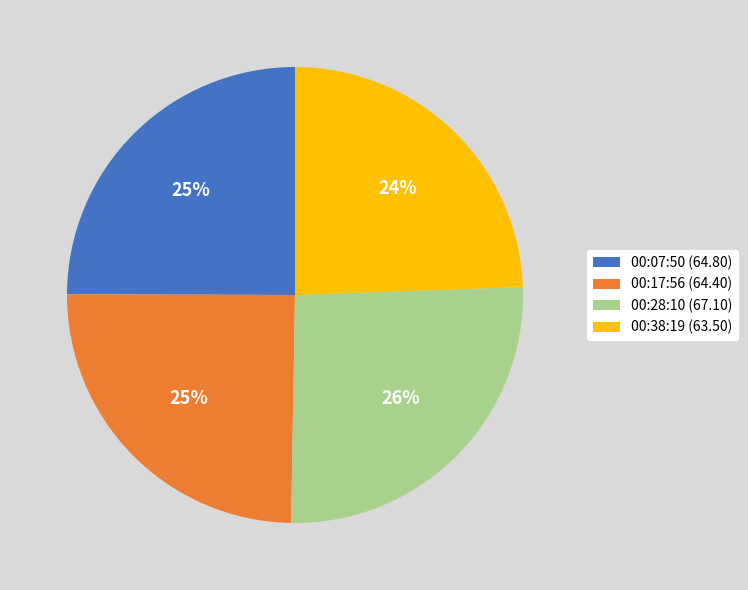

Is the sum of 00:07:50 (64.80) and 00:28:10 (67.10) greater than half?

Yes